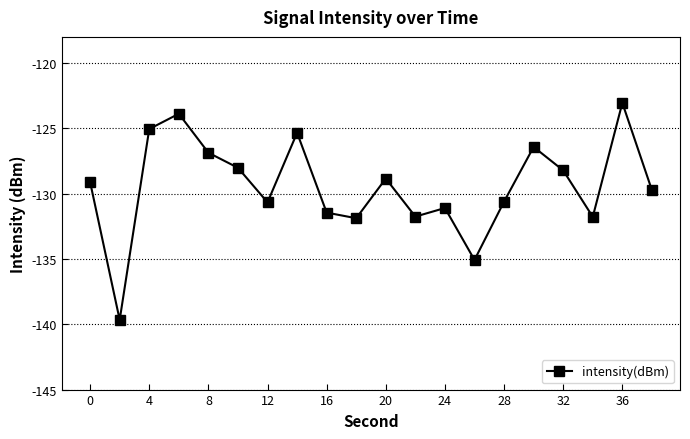

What is the difference between the maximum and second lowest values?

12.0